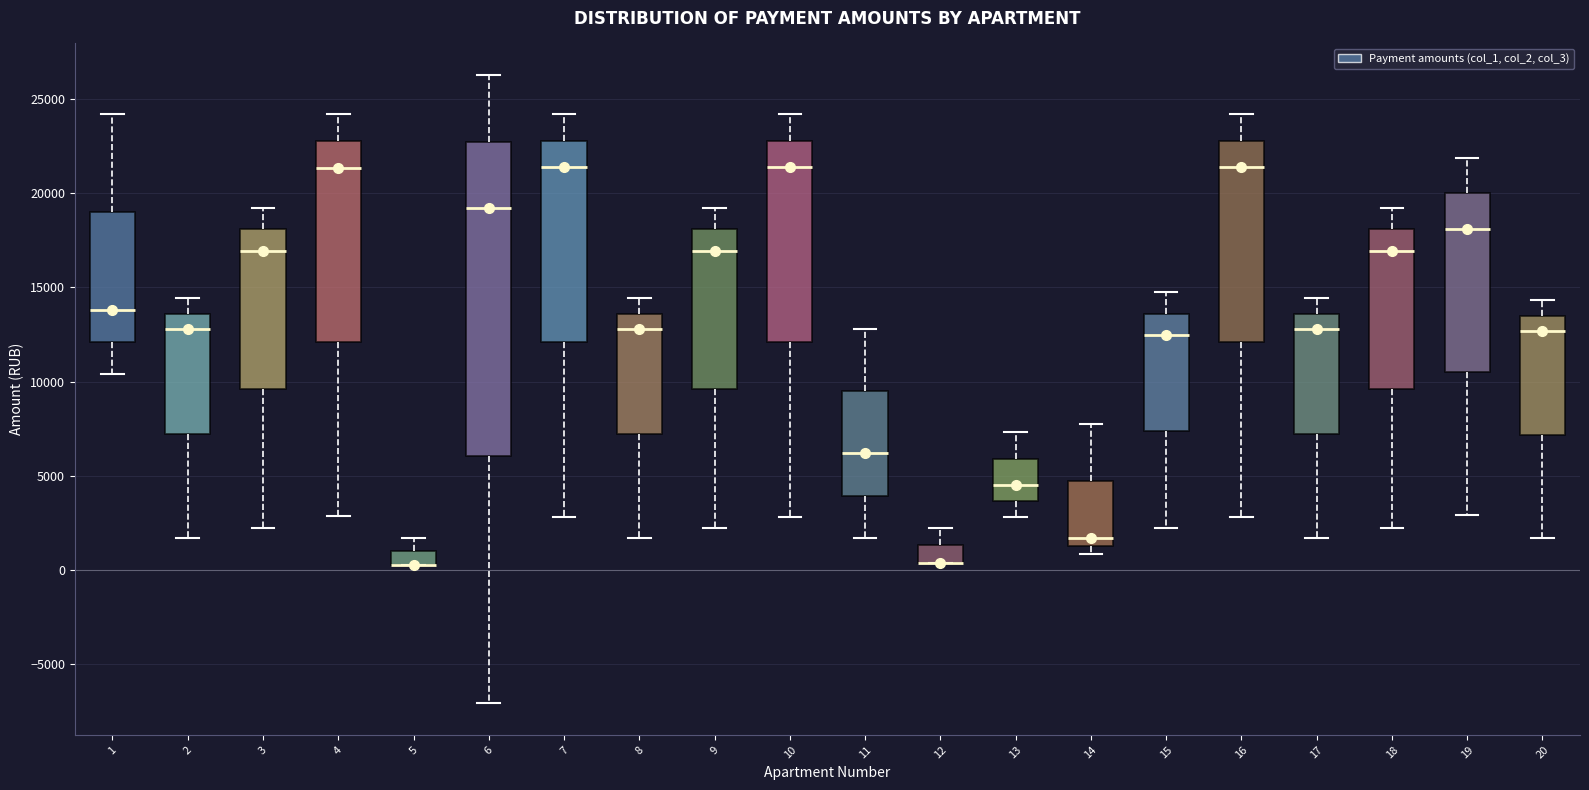

Where is the upper edge of the box at x = 4 on the y-axis? The values are not printed on the chart, so give them approximately, as read against the axis.

23000